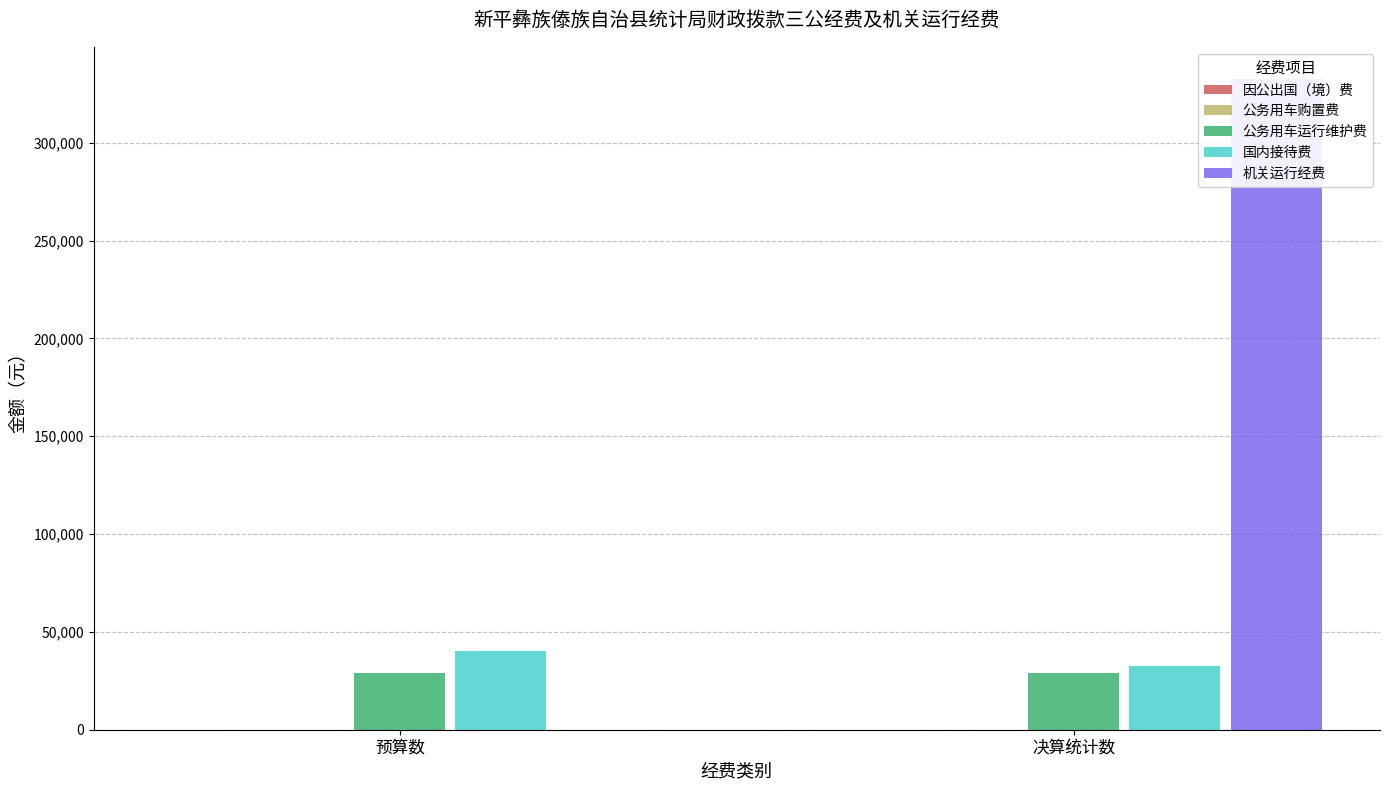

How many bars are there in total?

10